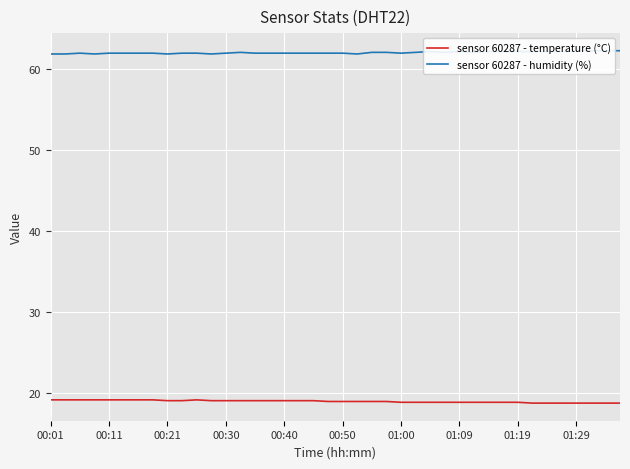

The sensor 60287 - temperature (°C) series shows 4.3 at 01:09. True or false?

False